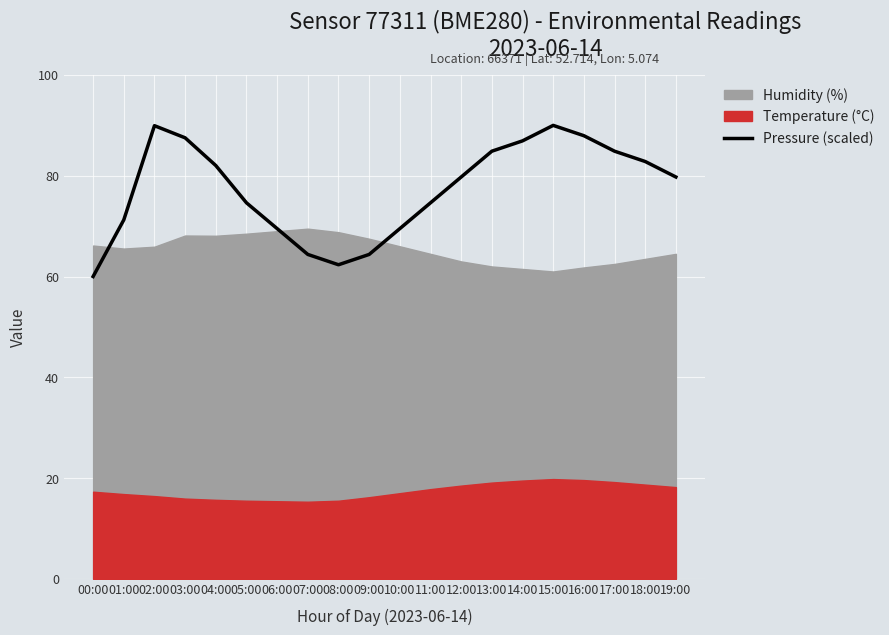

Which category has the lowest value in the Pressure (scaled) series?

00:00